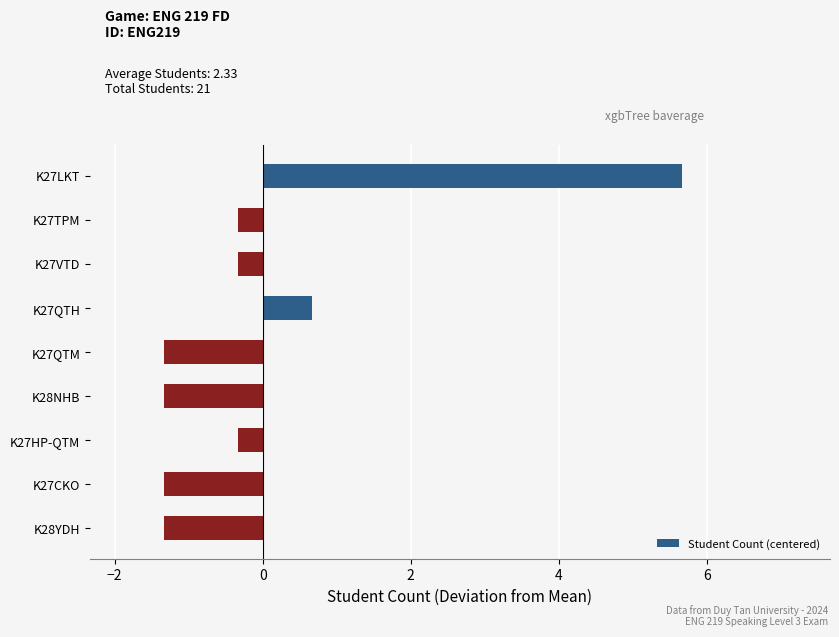

The value at K27VTD is -0.3. True or false?

True